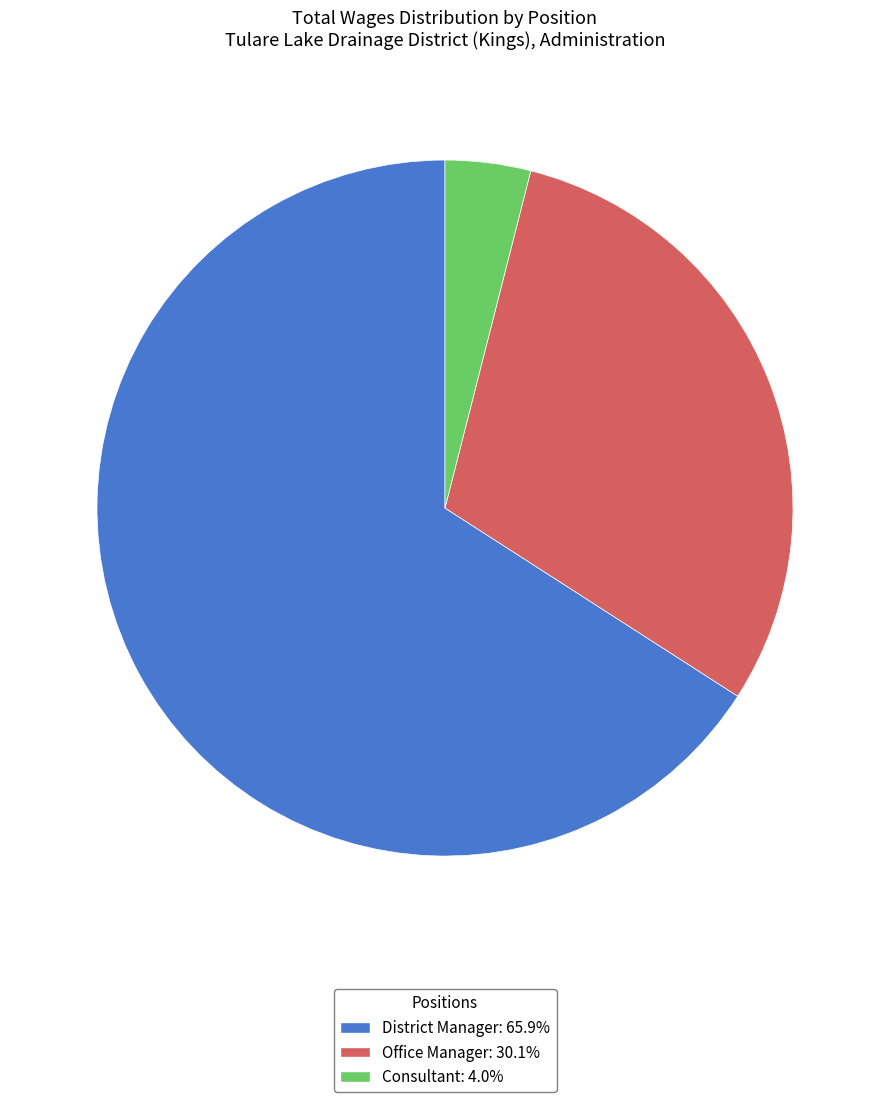

Which slice is the smallest?

Consultant